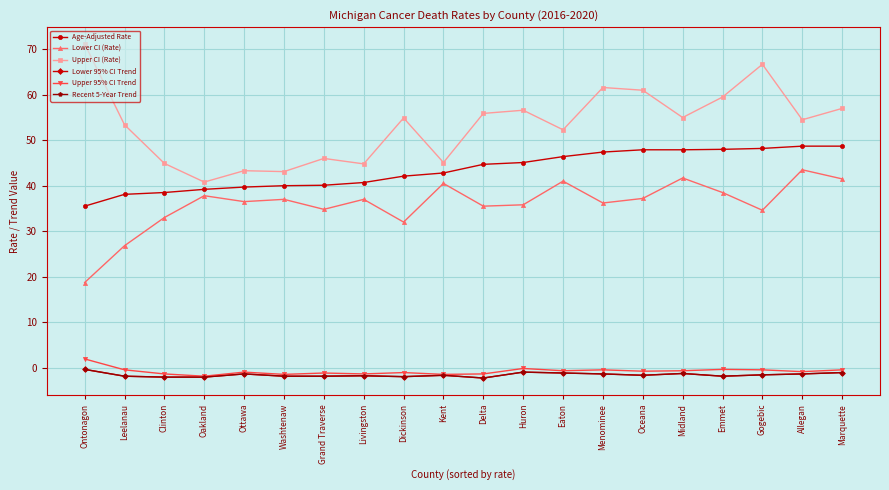

What are all the series names shown in the legend?

Age-Adjusted Rate, Lower CI (Rate), Upper CI (Rate), Lower 95% CI Trend, Upper 95% CI Trend, Recent 5-Year Trend